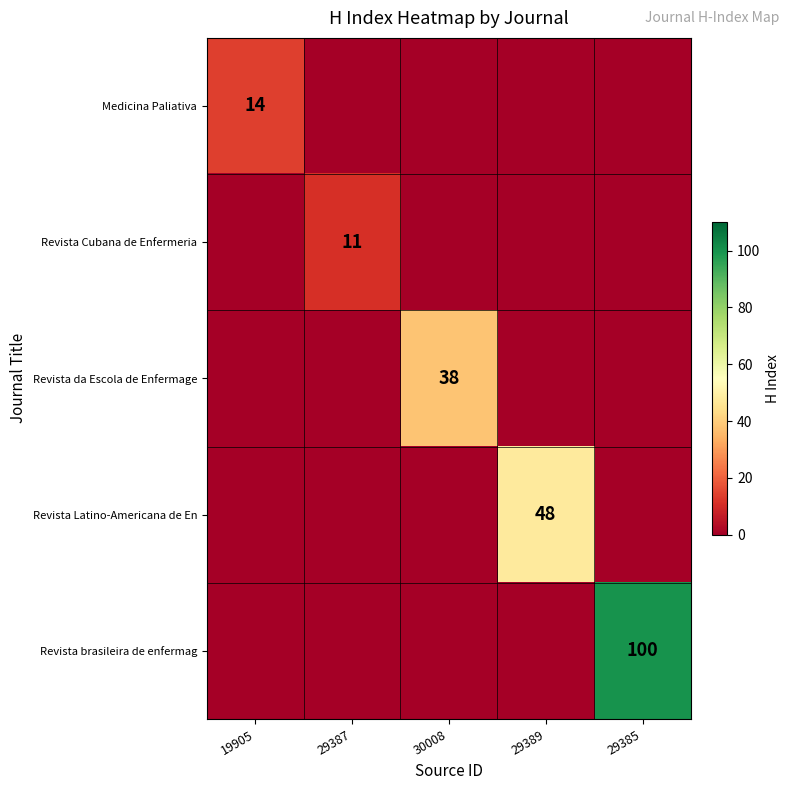

What is the difference between the highest and lowest values at 29389?

48